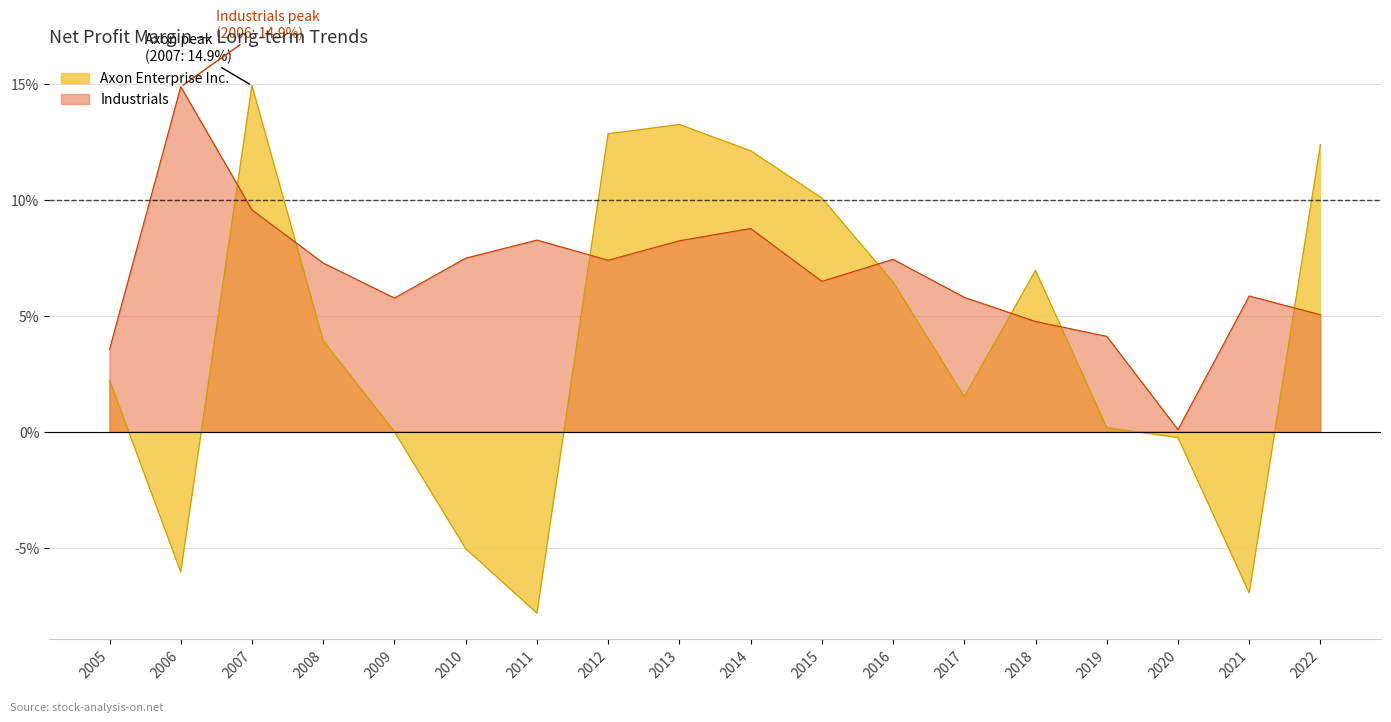

What is the maximum value for Axon Enterprise Inc.?

0.1